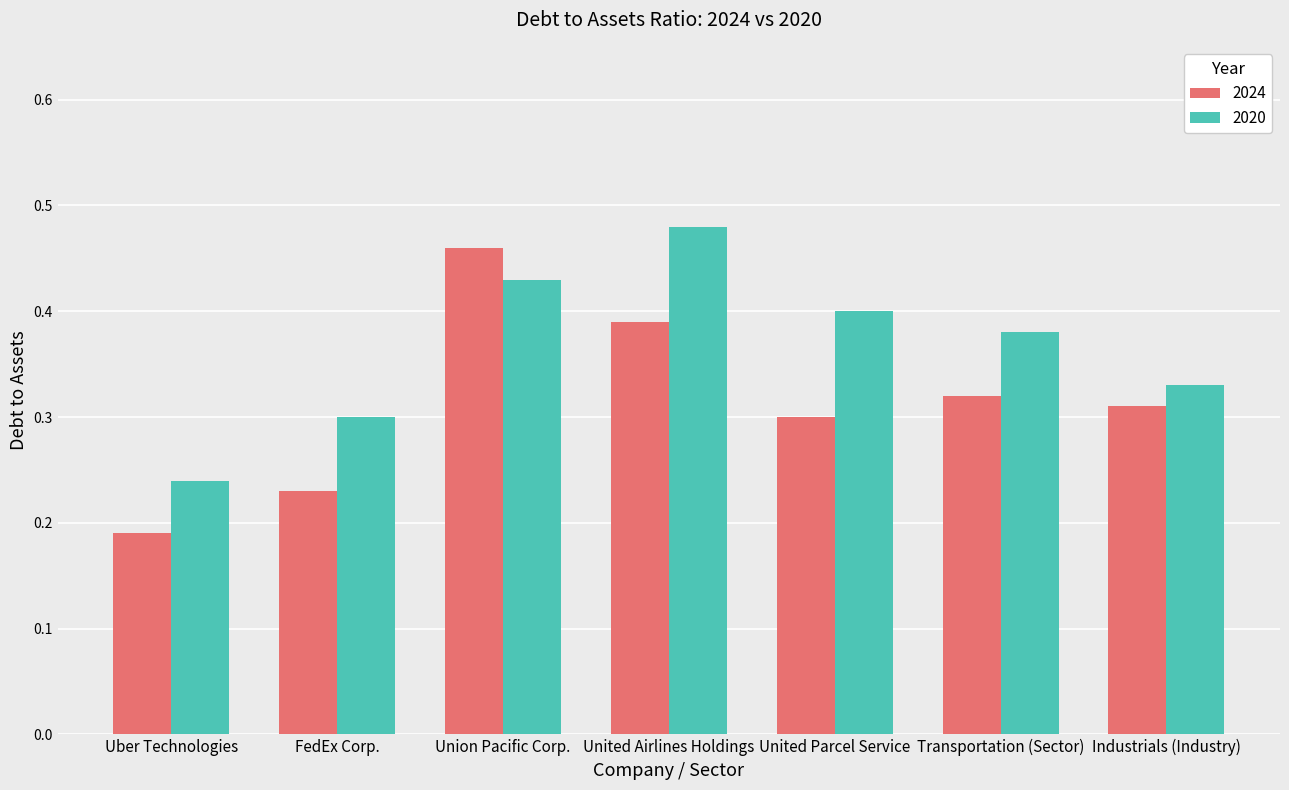

True or false: 2020 has a value of 0.4 at Union Pacific Corp..

True